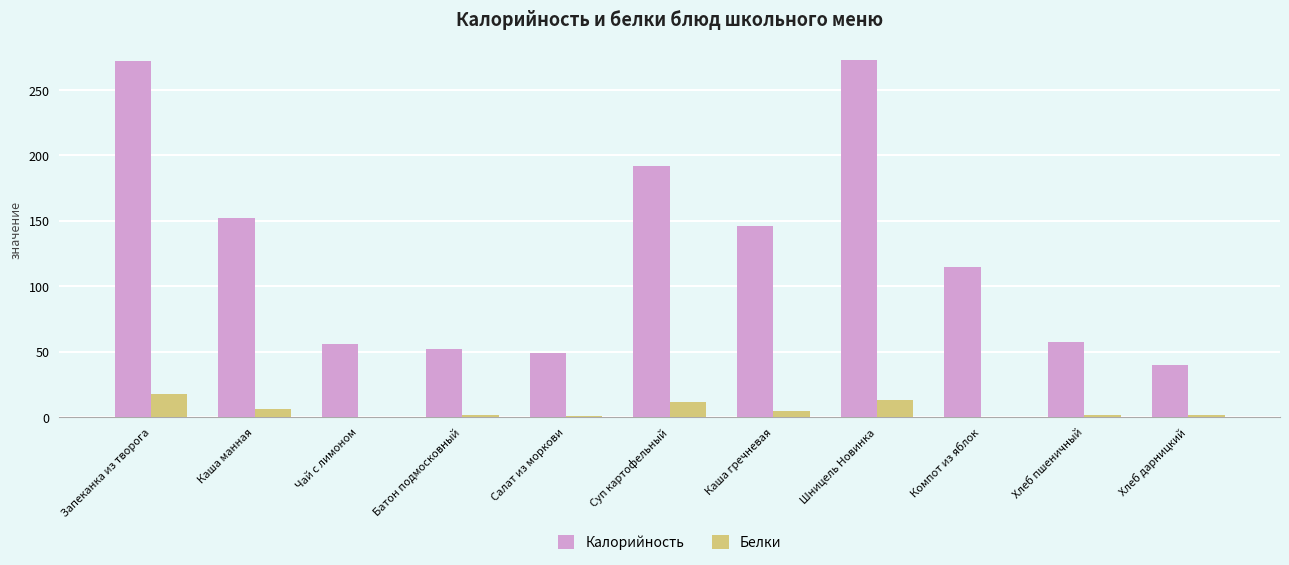

What is the sum of all Калорийность values?

1403.6